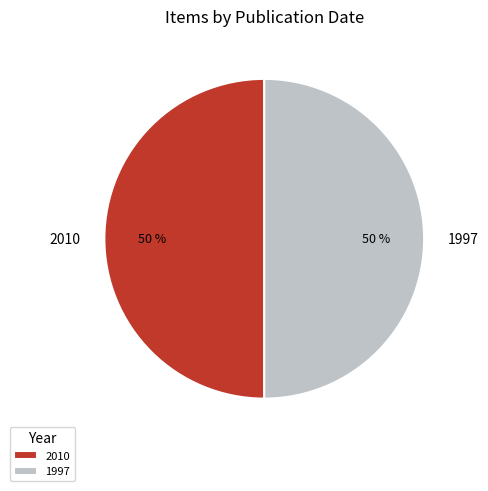

Combined, do 1997 and 2010 account for over 50%?

Yes